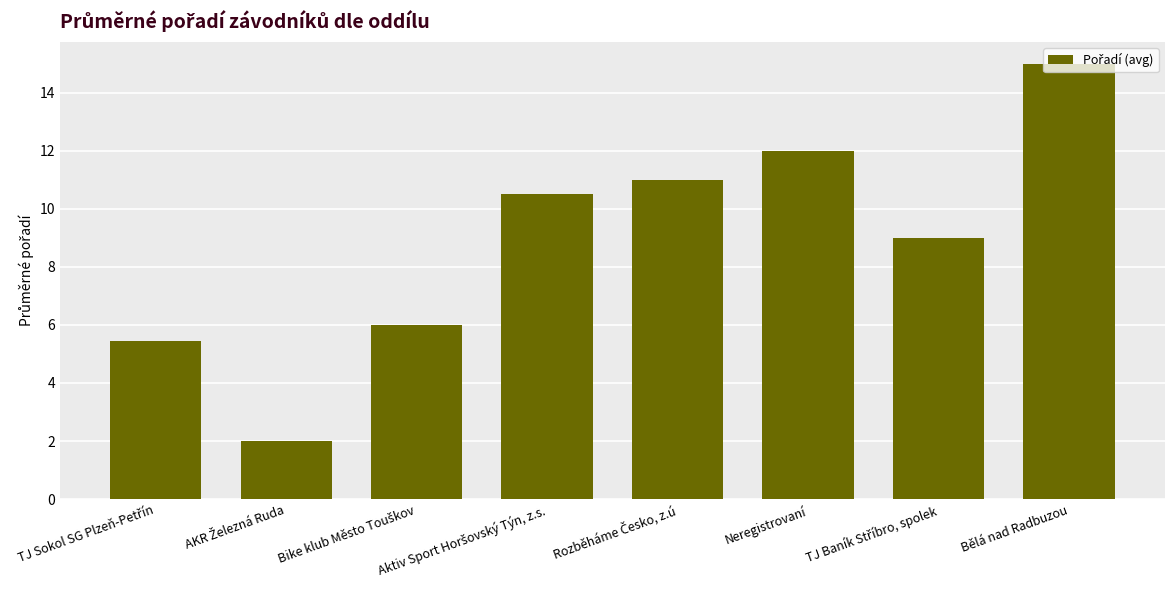

What position from the left is Neregistrovaní?

6